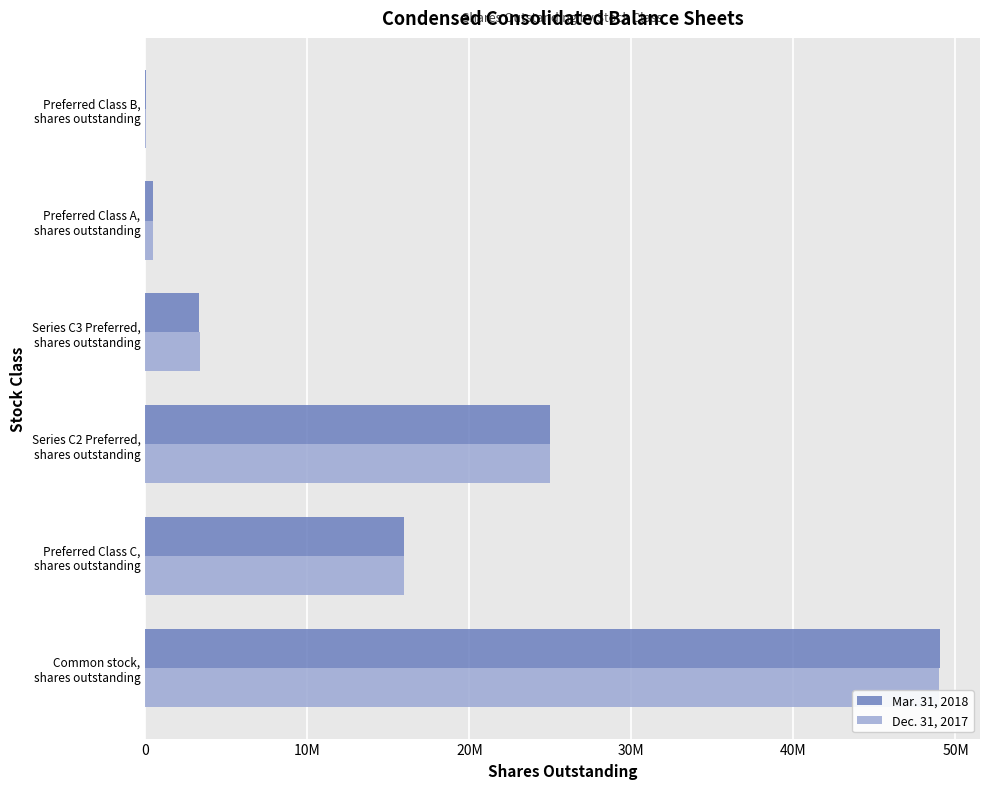

What are all the series names shown in the legend?

Mar. 31, 2018, Dec. 31, 2017